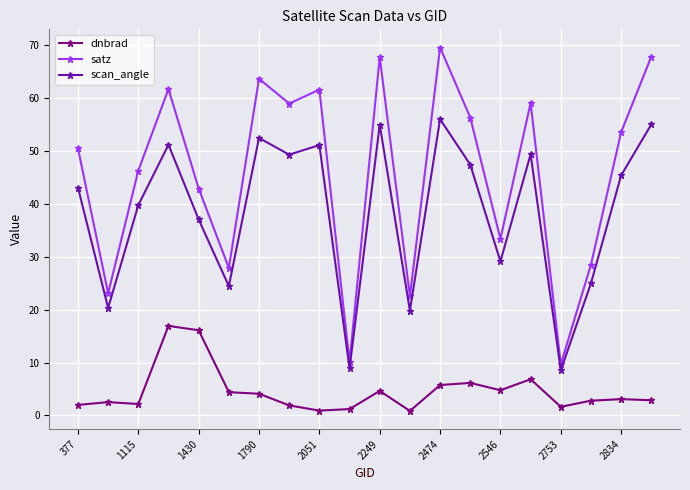

True or false: scan_angle has more than 2 interior local peaks.

True